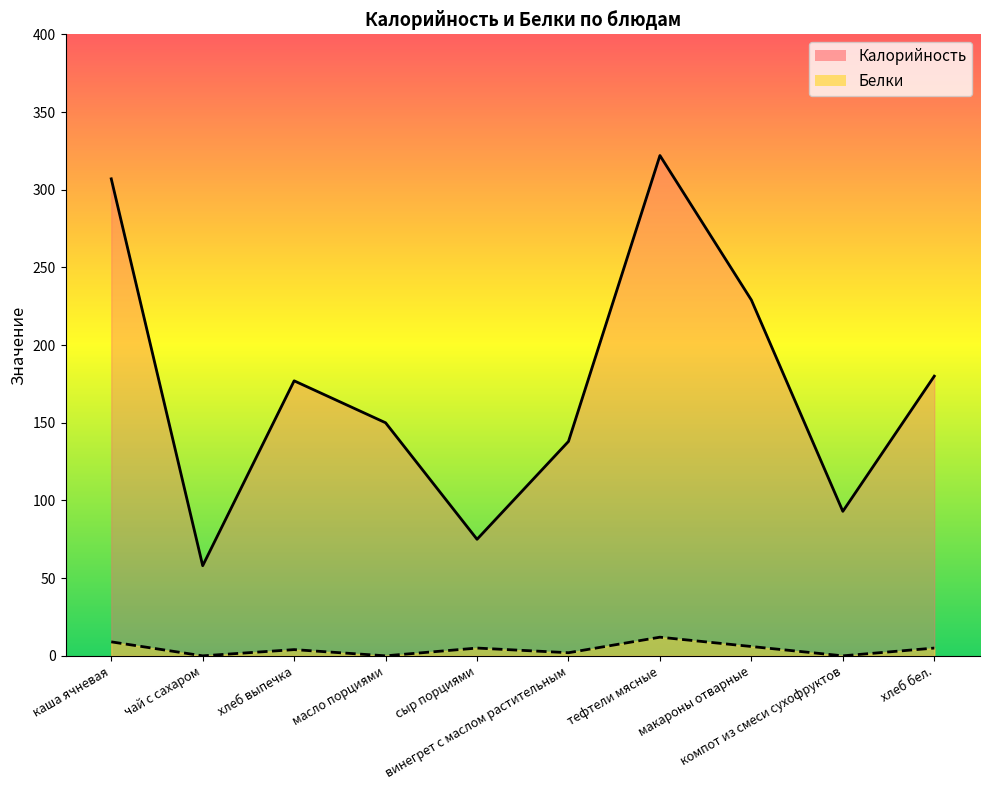

How many data points in Калорийность are above 177?

4